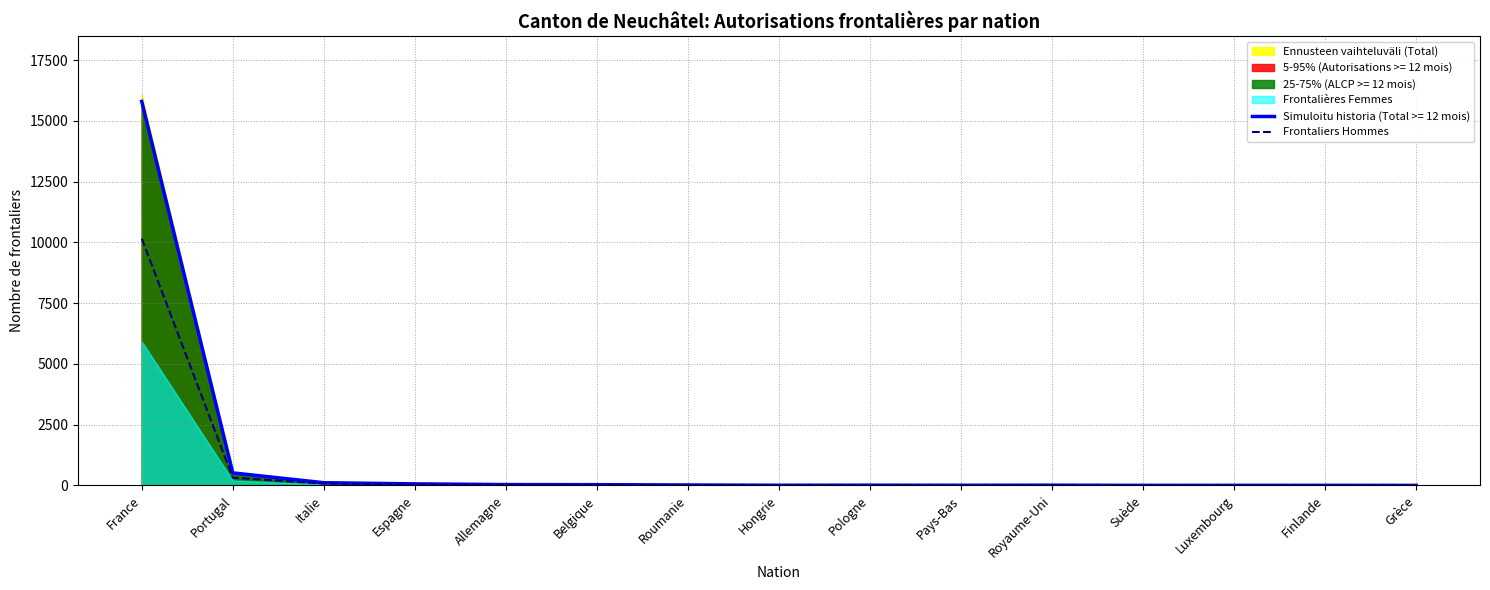

What is the difference between the values at Suède and France?

10156